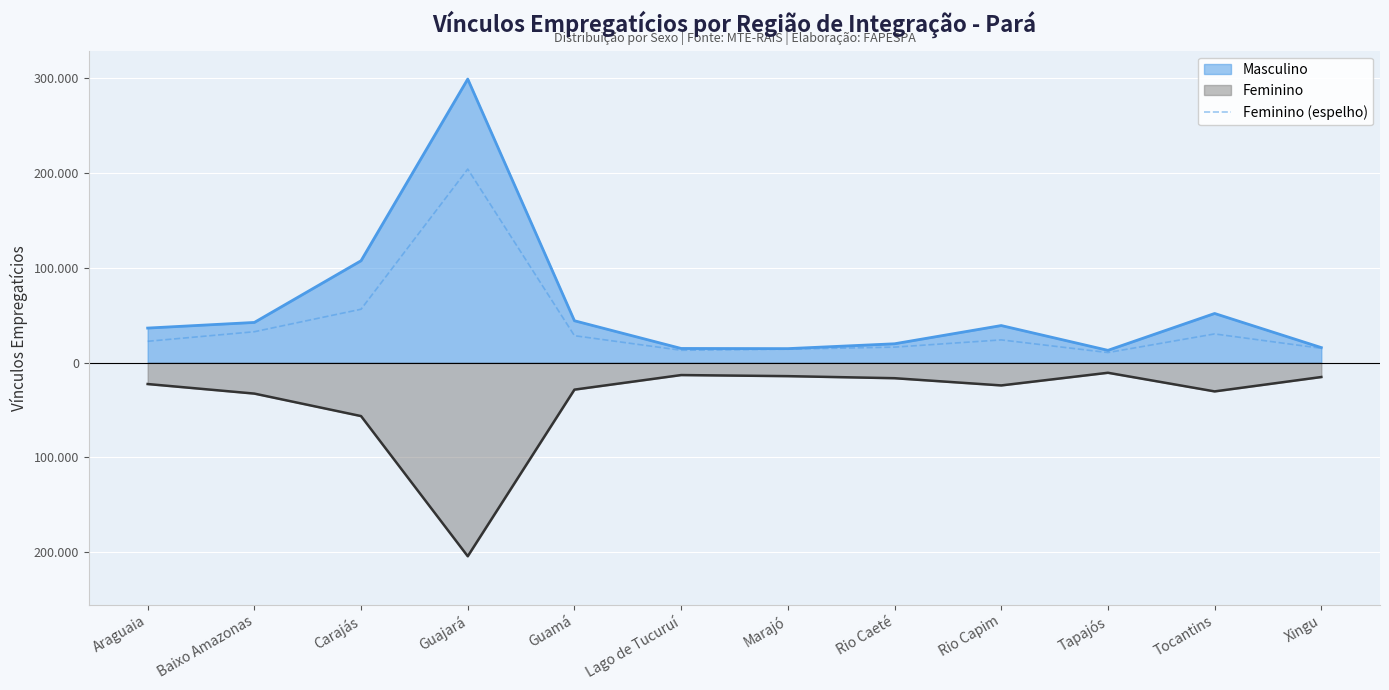

Where is the first local minimum?

Lago de Tucuruí